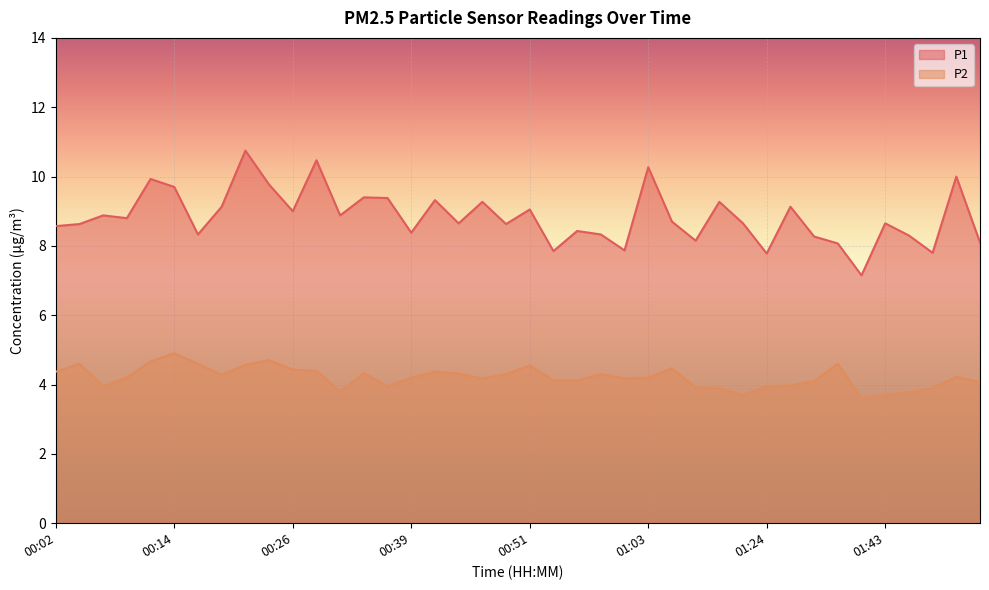

At which category does P1 reach its first local valley?

00:09